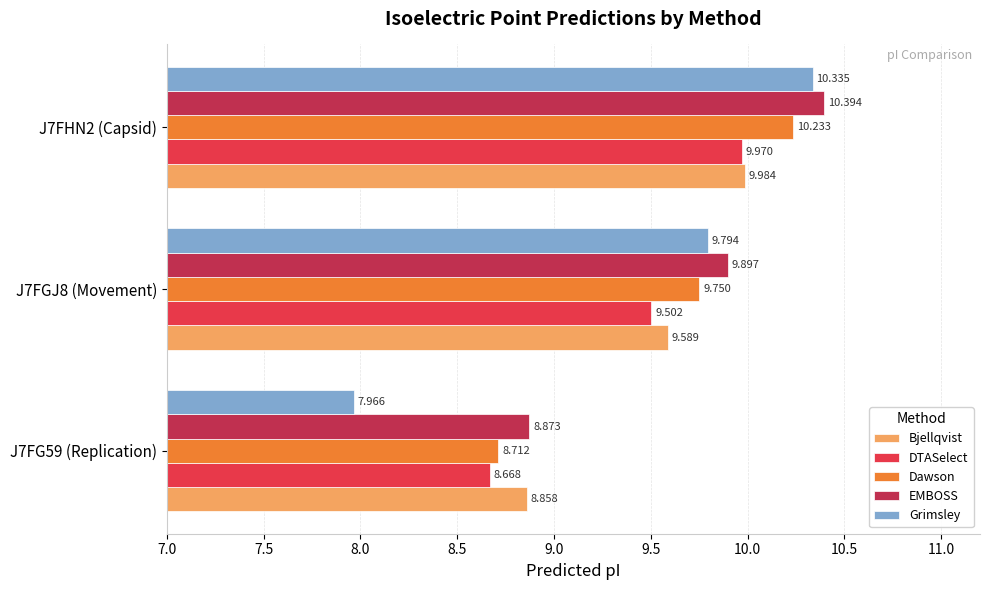

At which label is Bjellqvist closest to 9?

J7FG59 (Replication)